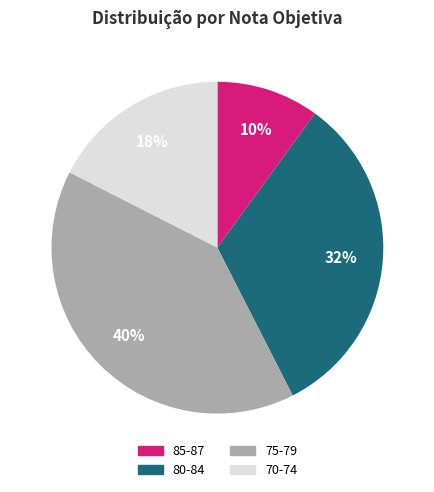

To the nearest percent, what is the difference between the largest and smallest slice percentages?

30%